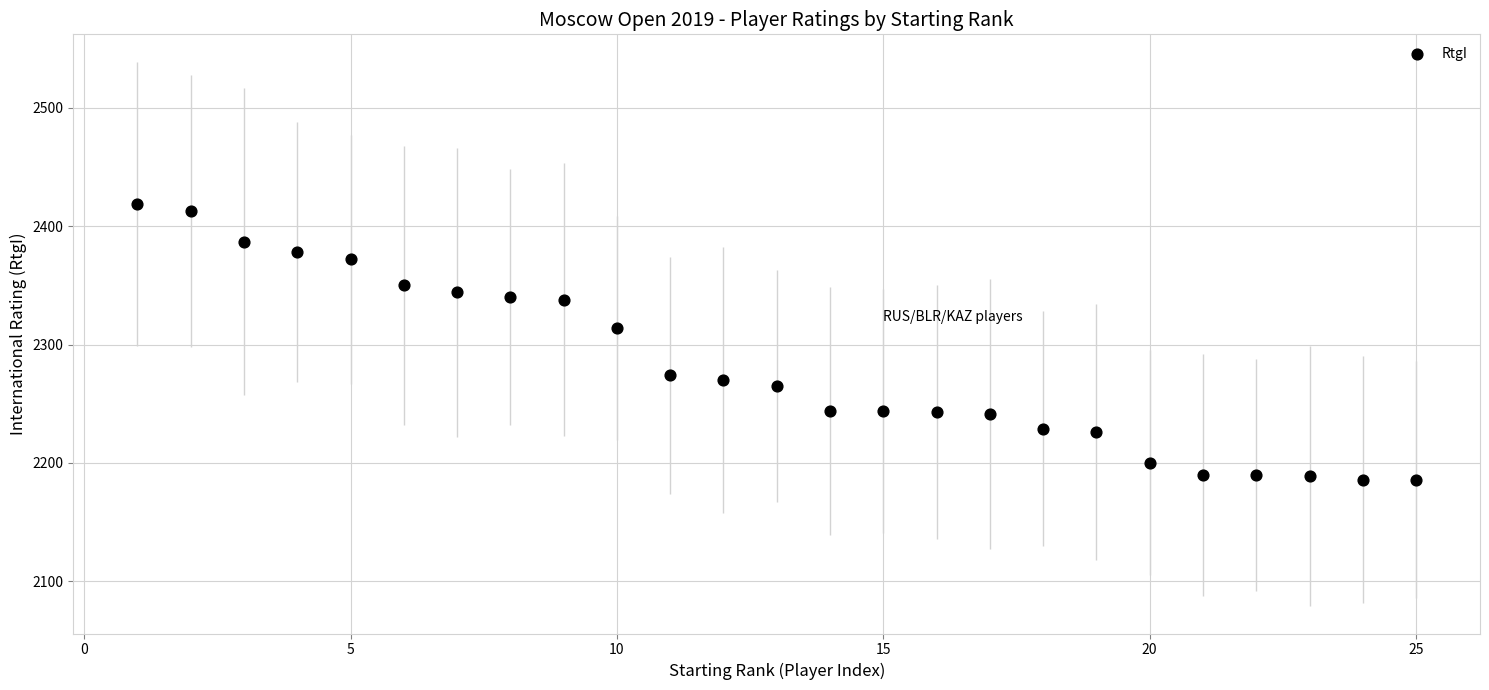

What is the range of Y values (max minus min)?

233